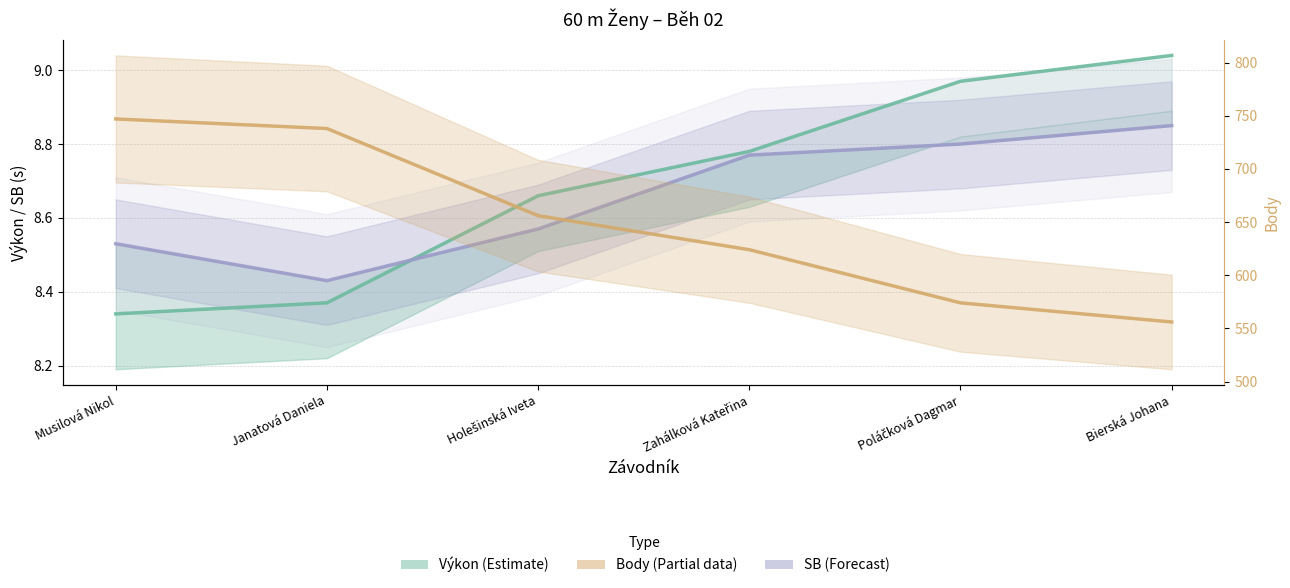

Between Holešinská Iveta and Bierská Johana, which series saw the biggest shift?

Body (estimate partial)